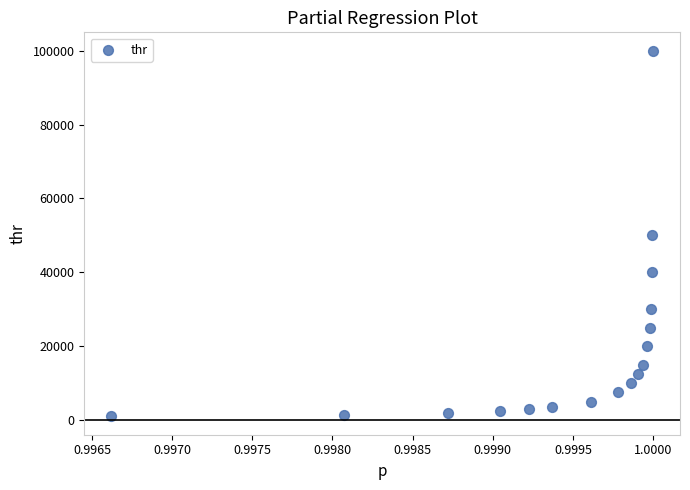

What is the range of Y values (max minus min)?

99000